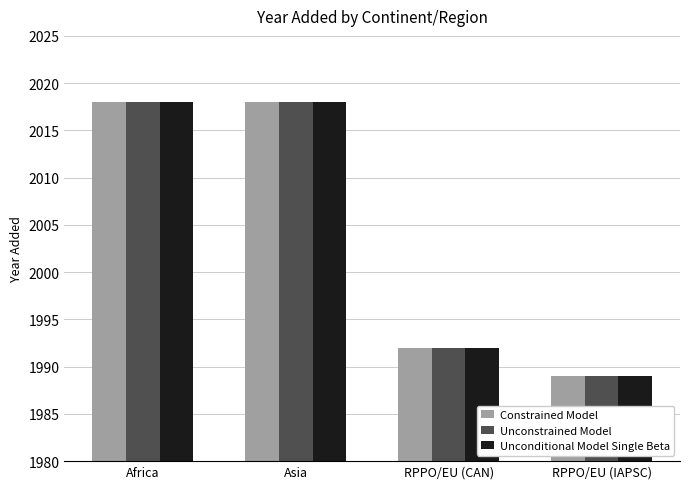

How many values in the Constrained Model series are below 2018?

2